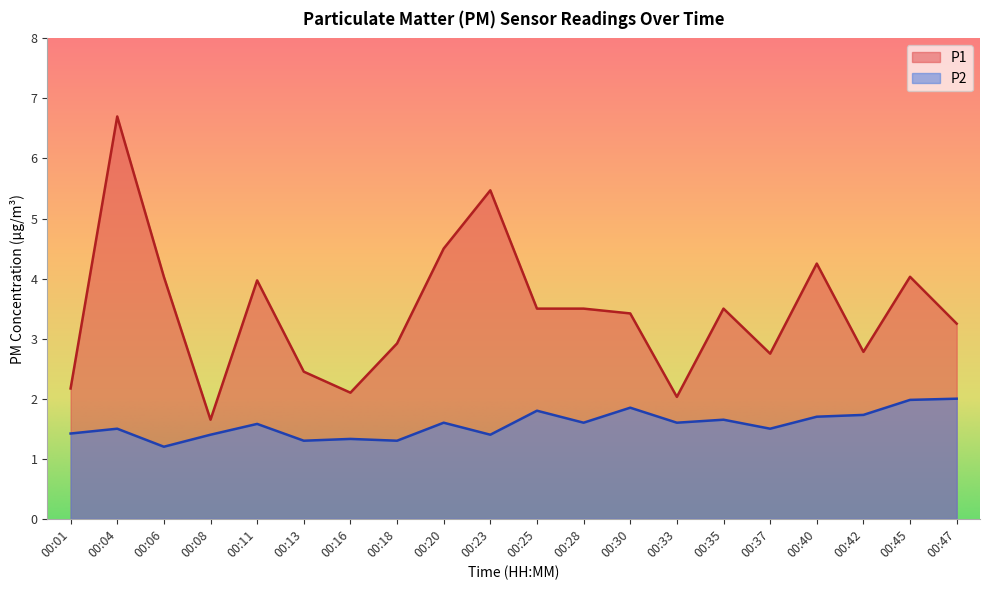

Rank the series at 00:23 from lowest to highest value.

P2, P1